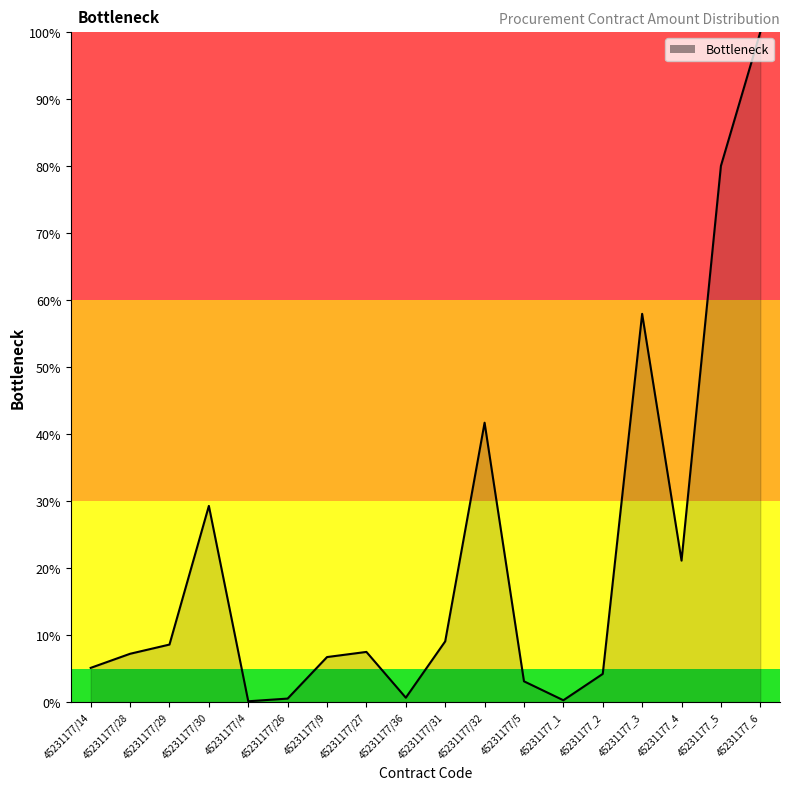

What is the difference between the maximum and minimum values?

99.9